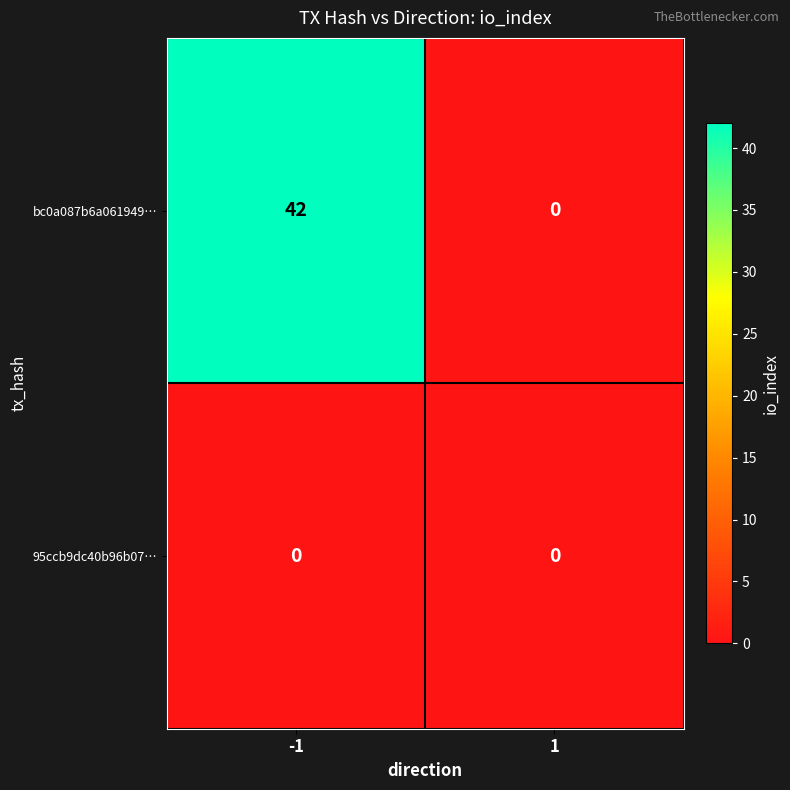

What value does the bc0a087b6a061949… series have at -1, to the nearest 10?

40